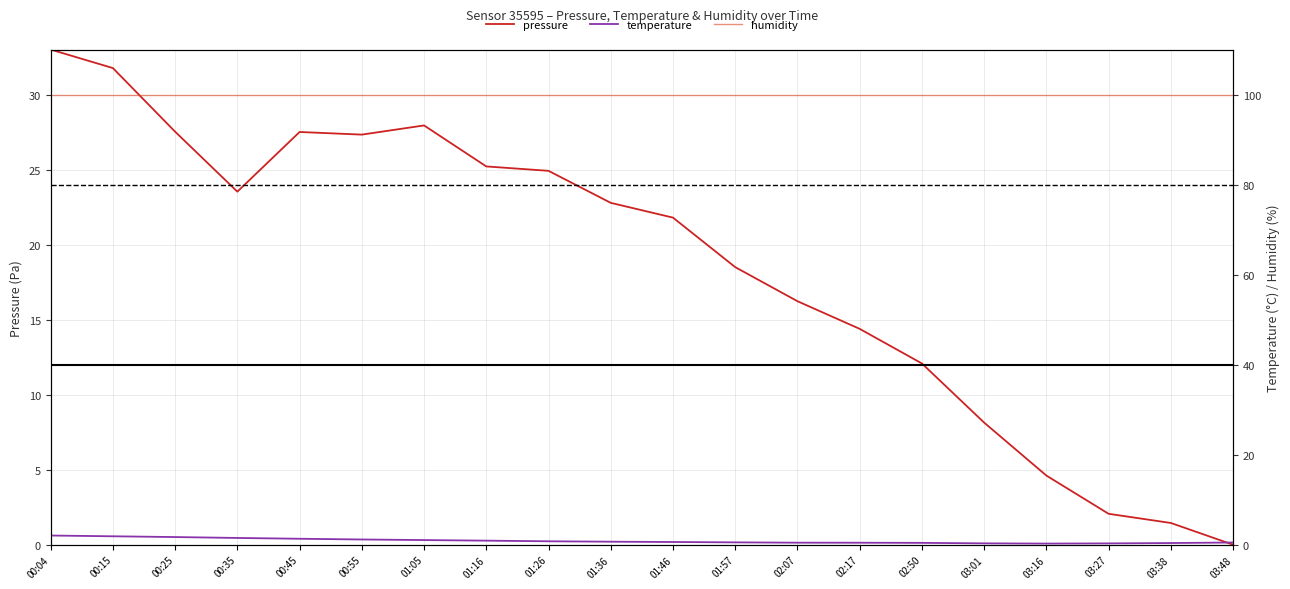

Reading left to right, extract all data points from this chart.

pressure: 00:04=33.0	00:15=31.8	00:25=27.5	00:35=23.5	00:45=27.5	00:55=27.3	01:05=27.9	01:16=25.2	01:26=24.9	01:36=22.8	01:46=21.8	01:57=18.5	02:07=16.2	02:17=14.4	02:50=12.1	03:01=8.1	03:16=4.6	03:27=2.1	03:38=1.4	03:48=0.0
temperature: 00:04=2.0	00:15=1.9	00:25=1.7	00:35=1.5	00:45=1.3	00:55=1.2	01:05=1.0	01:16=0.9	01:26=0.8	01:36=0.7	01:46=0.6	01:57=0.5	02:07=0.5	02:17=0.4	02:50=0.4	03:01=0.3	03:16=0.2	03:27=0.3	03:38=0.4	03:48=0.5
humidity: 00:04=100.0	00:15=100.0	00:25=100.0	00:35=100.0	00:45=100.0	00:55=100.0	01:05=100.0	01:16=100.0	01:26=100.0	01:36=100.0	01:46=100.0	01:57=100.0	02:07=100.0	02:17=100.0	02:50=100.0	03:01=100.0	03:16=100.0	03:27=100.0	03:38=100.0	03:48=100.0